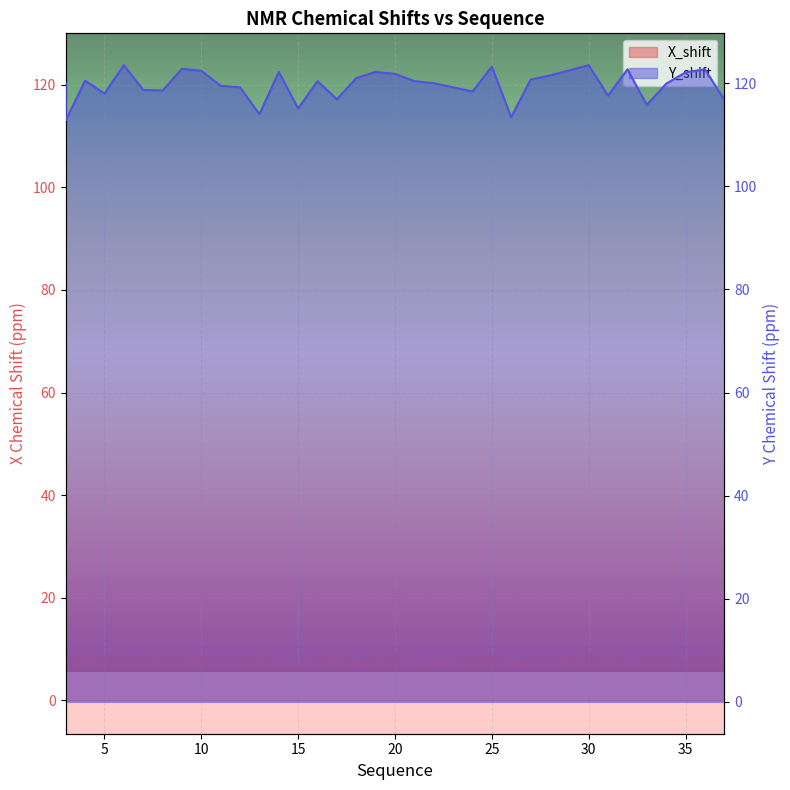

What are all the series names shown in the legend?

X_shift, Y_shift